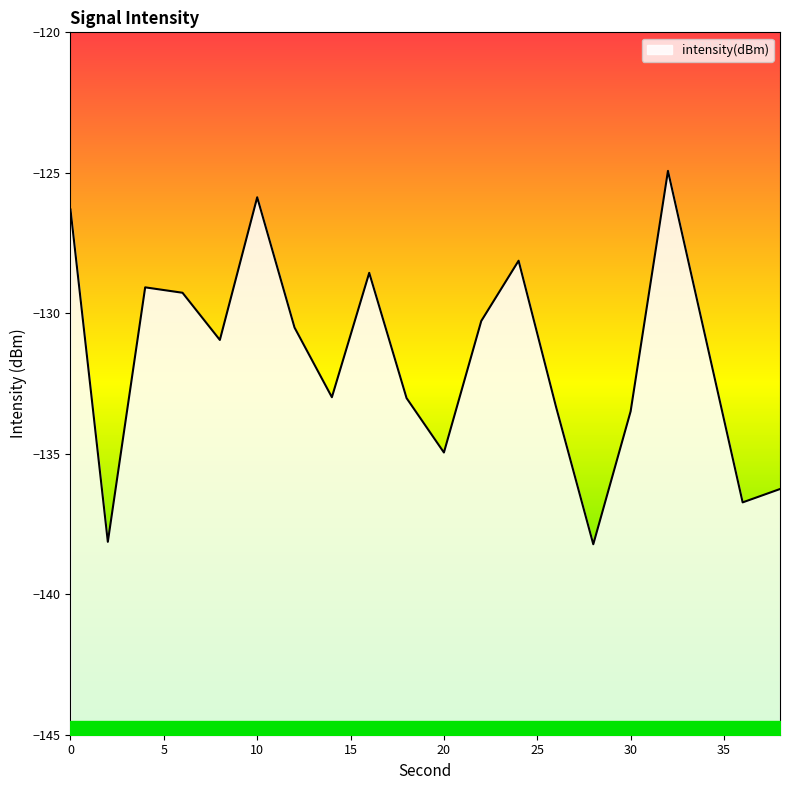

What value does the data have at 36?

-136.7